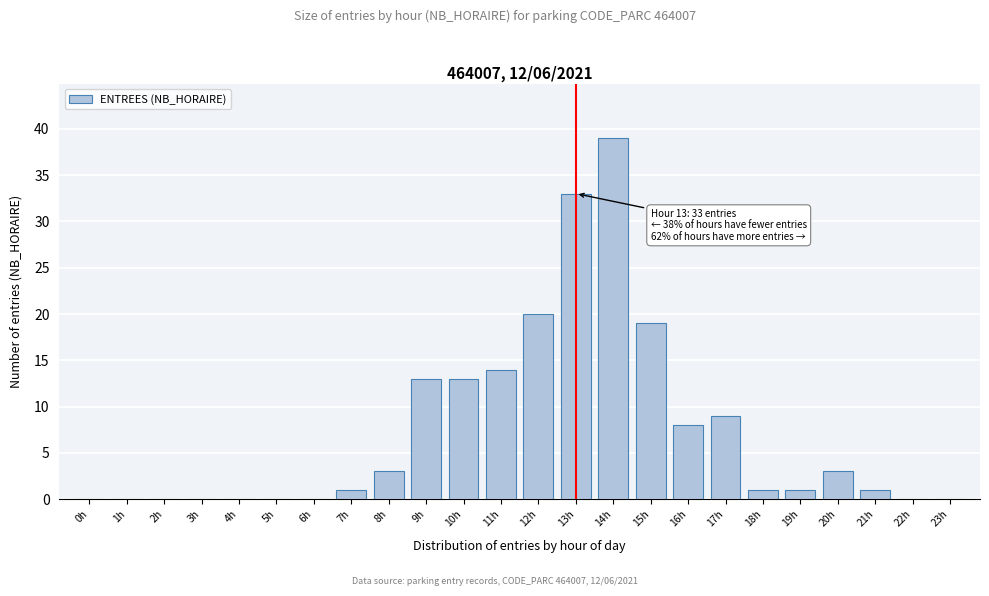

Reading left to right, extract all data points from this chart.

0h=0	1h=0	2h=0	3h=0	4h=0	5h=0	6h=0	7h=1	8h=3	9h=13	10h=13	11h=14	12h=20	13h=33	14h=39	15h=19	16h=8	17h=9	18h=1	19h=1	20h=3	21h=1	22h=0	23h=0